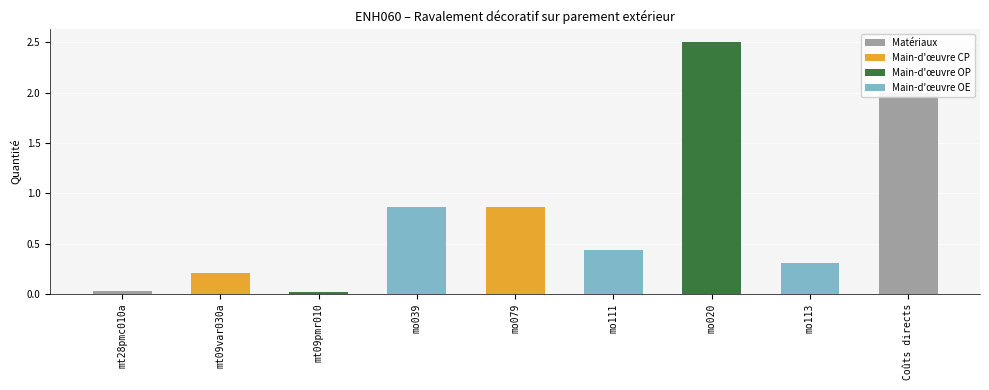

What is the maximum value shown in the chart?

2.5